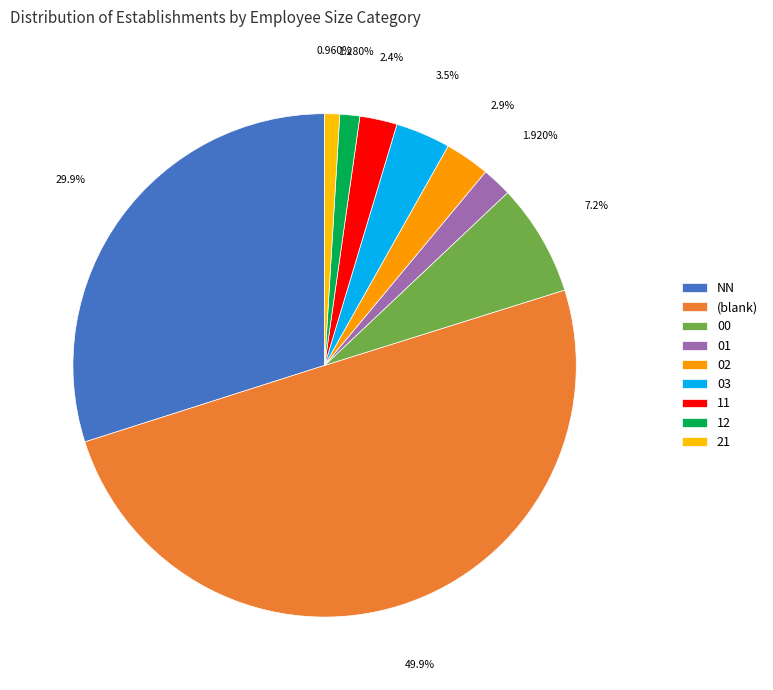

To the nearest percent, what is the average slice percentage?

11%